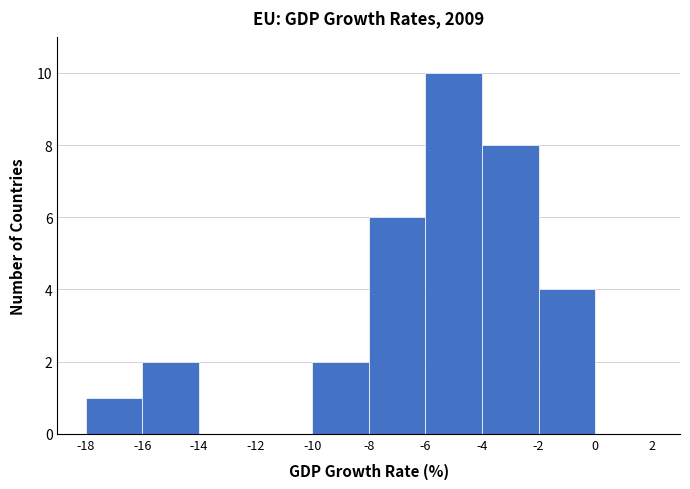

Reading left to right, list every bar in this chart as the range it spans on the x-axis followed by its height. The values are not printed on the chart, so give them approximately, as read against the axis.

-18 to -16: 1
-16 to -14: 2
-14 to -12: 0
-12 to -10: 0
-10 to -8: 2
-8 to -6: 6
-6 to -4: 10
-4 to -2: 8
-2 to 0: 4
0 to 2: 0